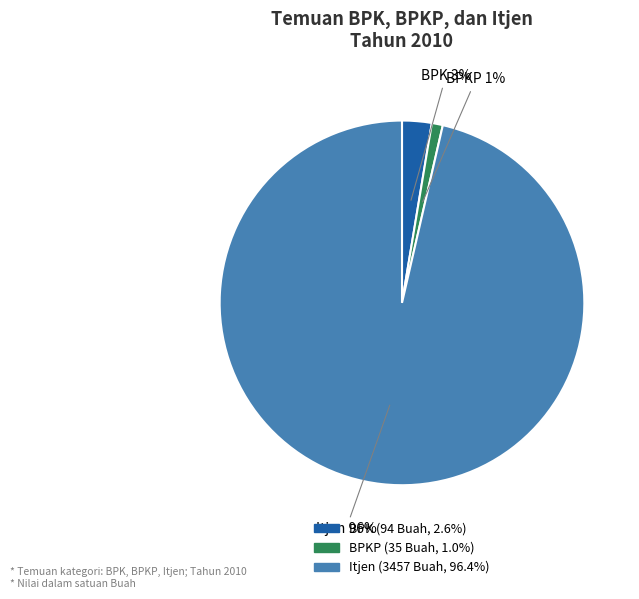

Which has a higher value, BPK or BPKP?

BPK